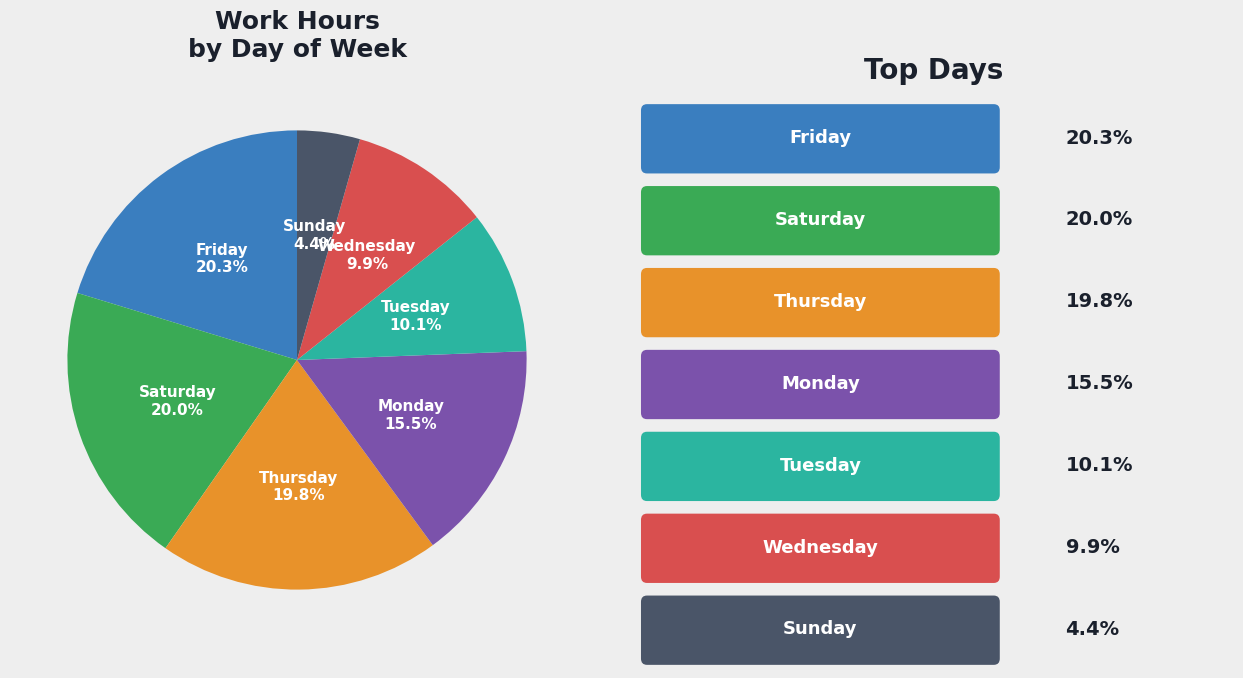

How many segments does this pie chart have?

7